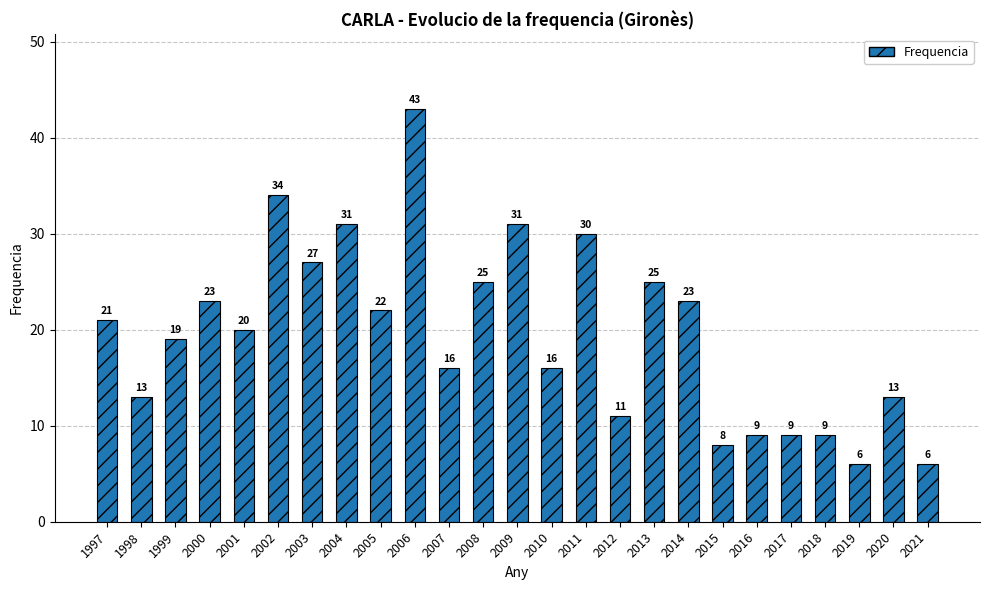

What is the value of the 4th bar from the left?

23